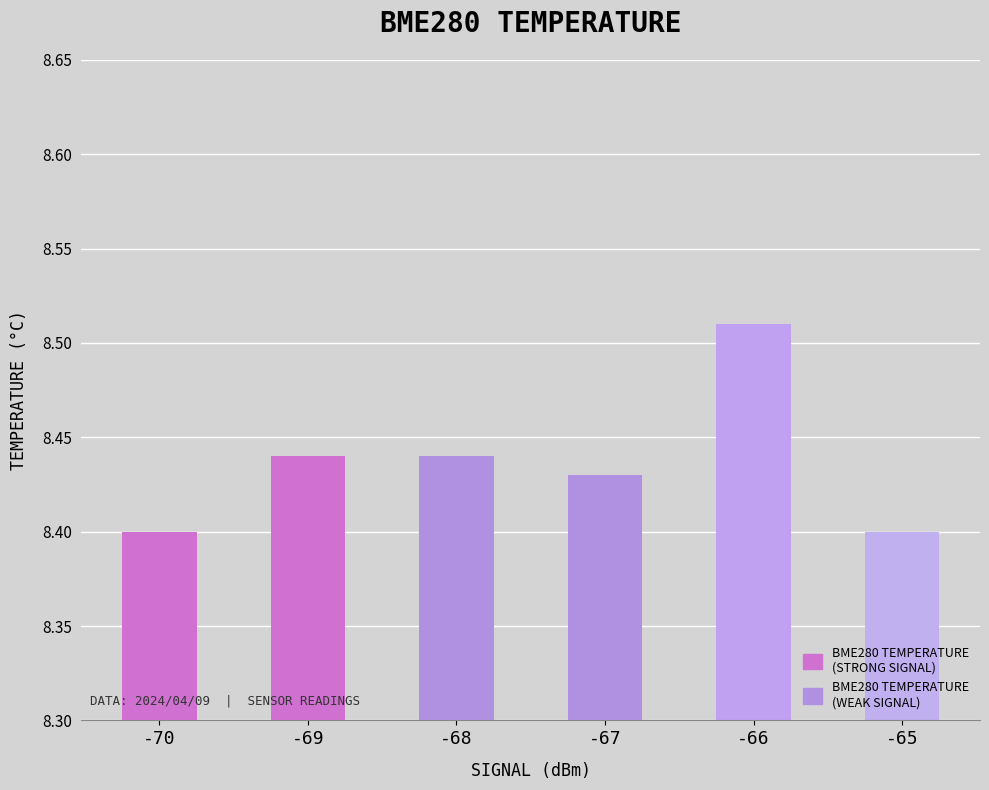

What is the sum of all values?

50.6